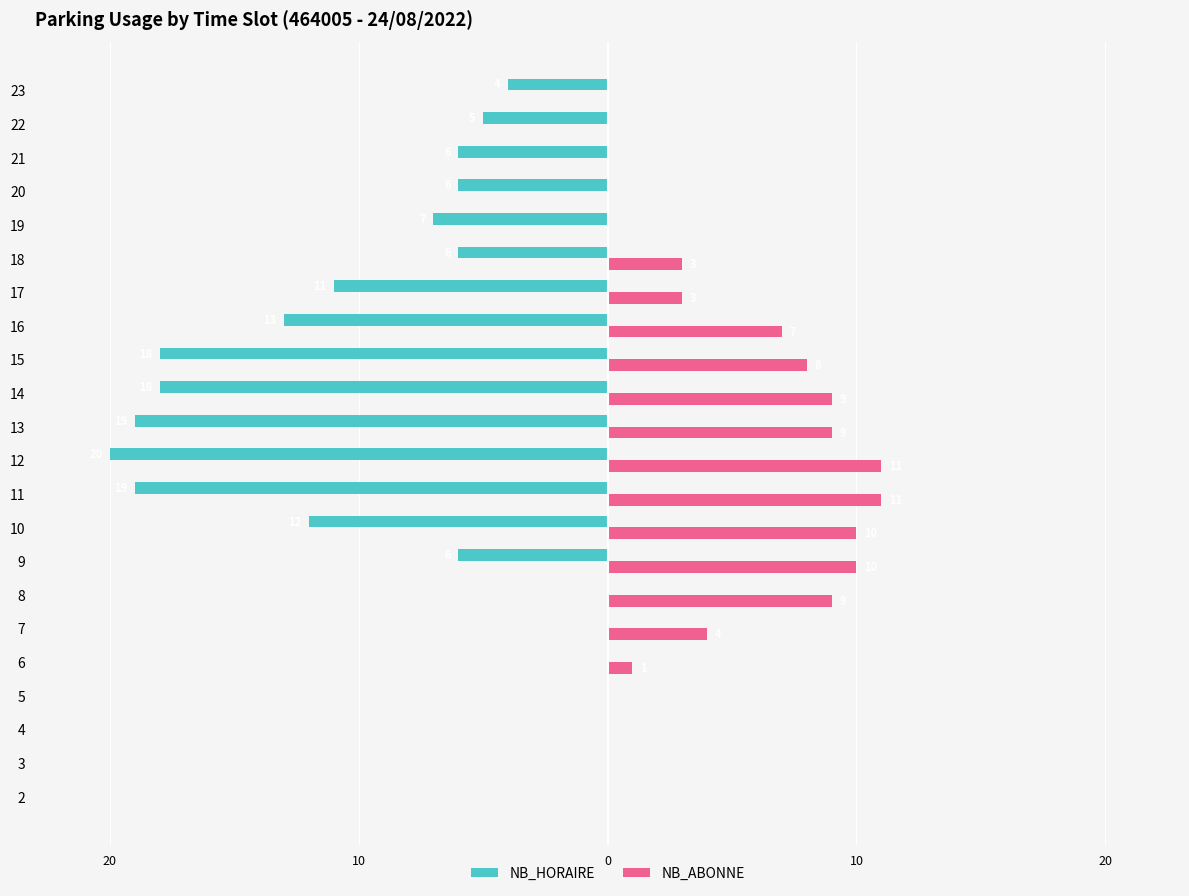

What are all the series names shown in the legend?

NB_HORAIRE, NB_ABONNE